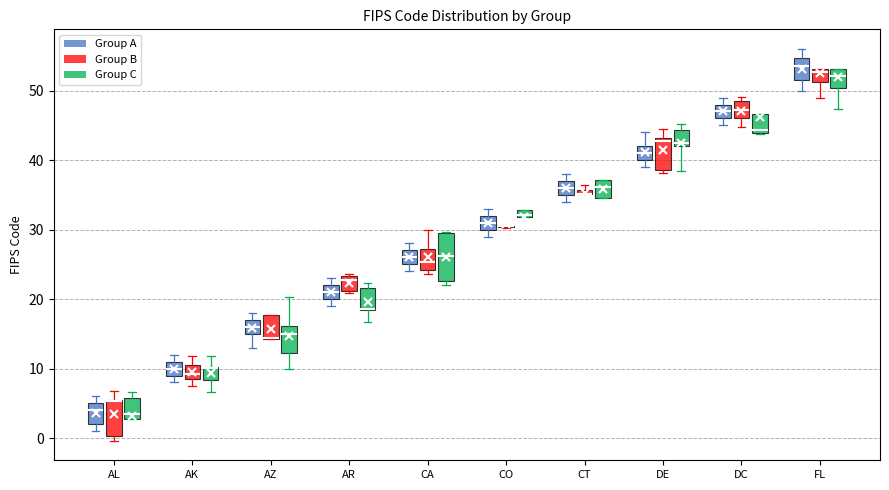

Which box is the tallest, from its lower edge to its upper edge?

CA (Group C)